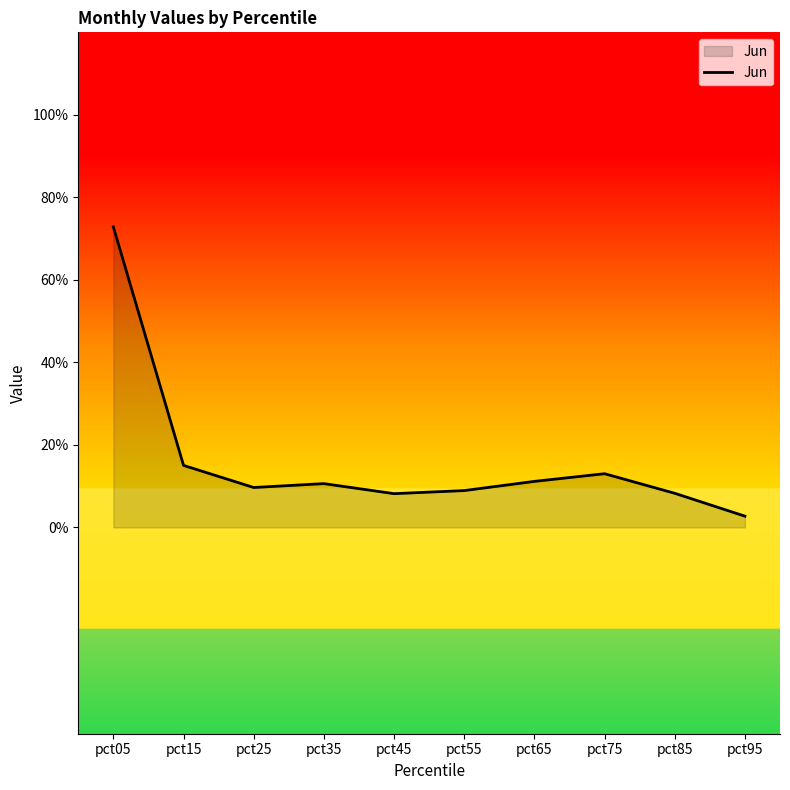

List the labels in order of value, smallest first.

pct95, pct45, pct85, pct55, pct25, pct35, pct65, pct75, pct15, pct05